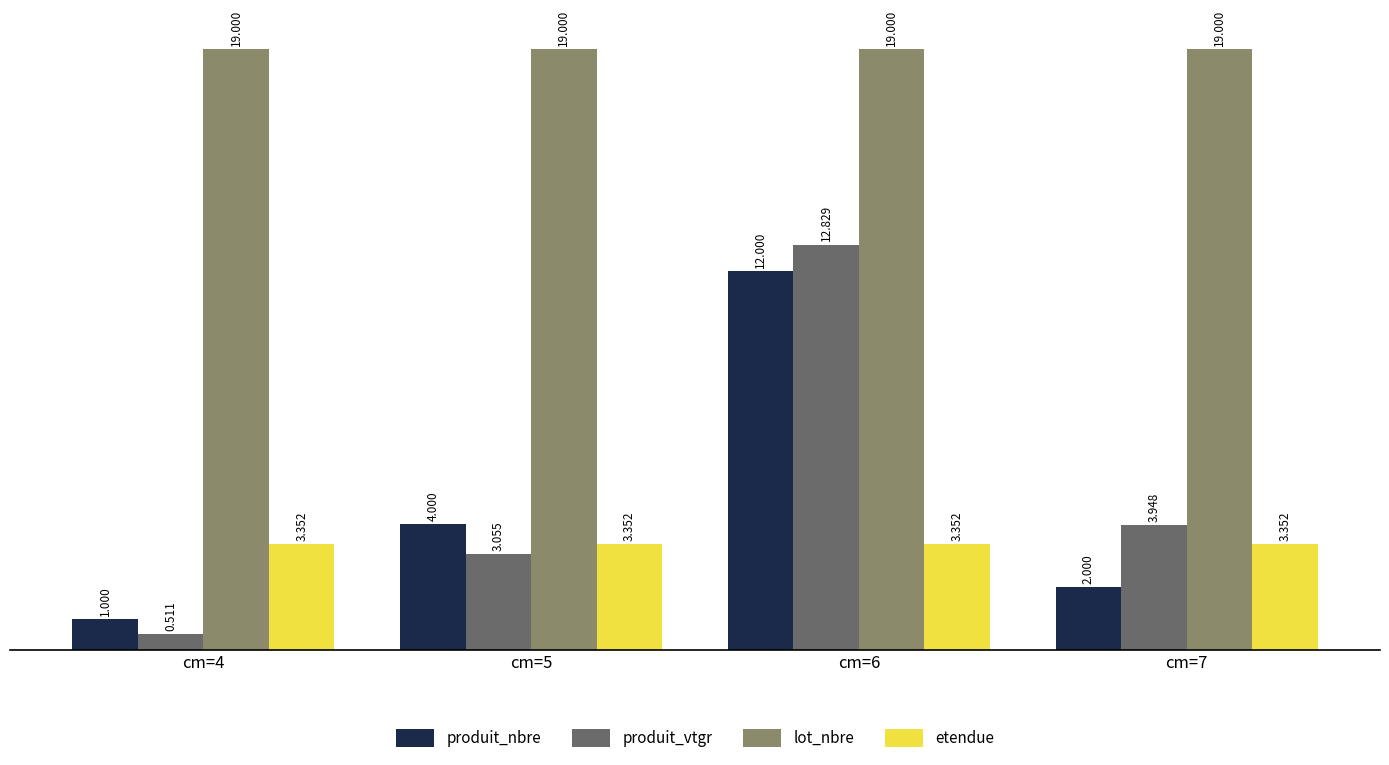

What are all the series names shown in the legend?

produit_nbre, produit_vtgr, lot_nbre, etendue